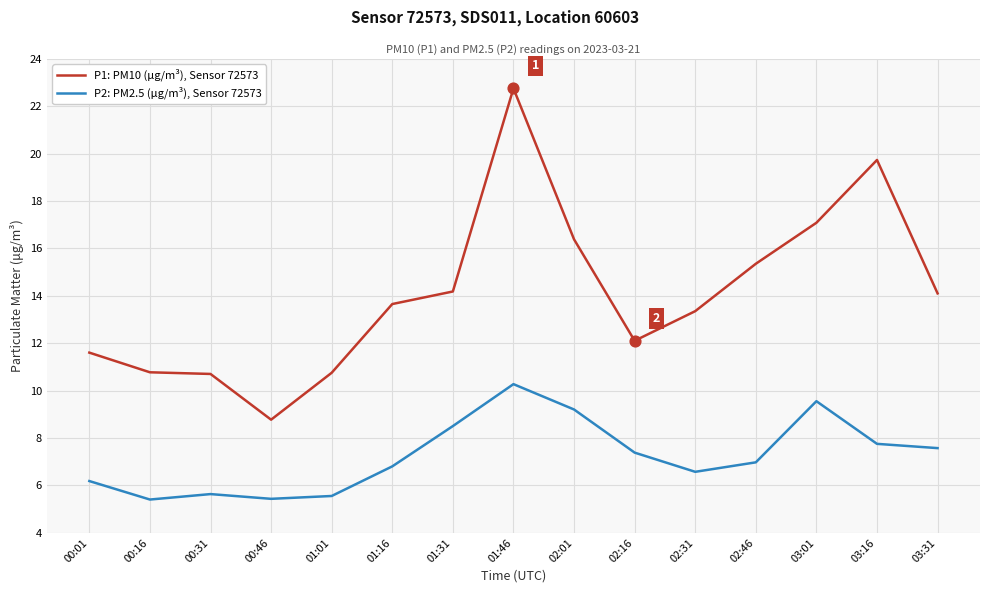

Which series has the largest range (max minus min)?

P1: PM10 (μg/m³), Sensor 72573